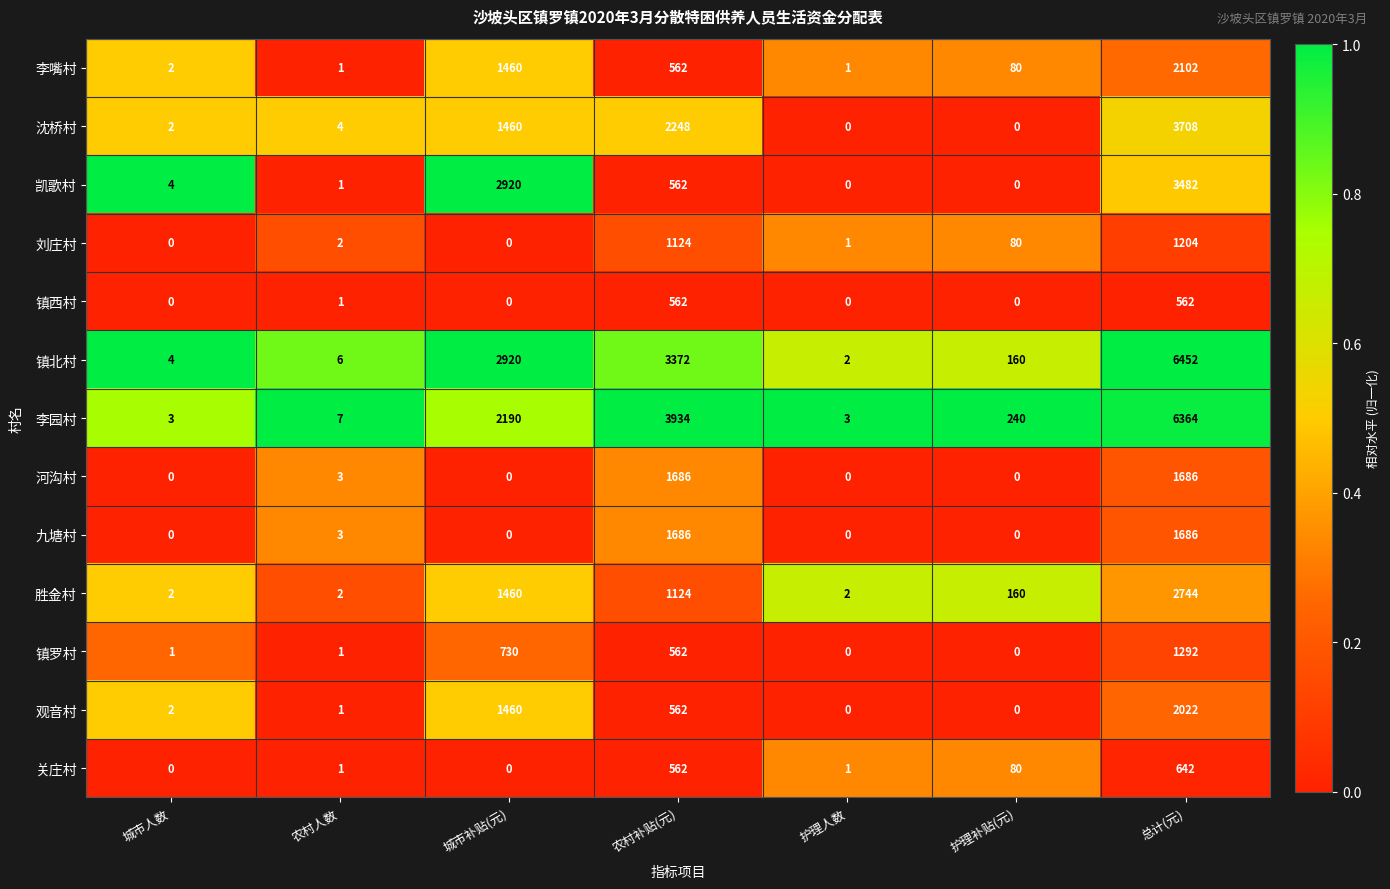

What is the maximum value for 胜金村?

2744